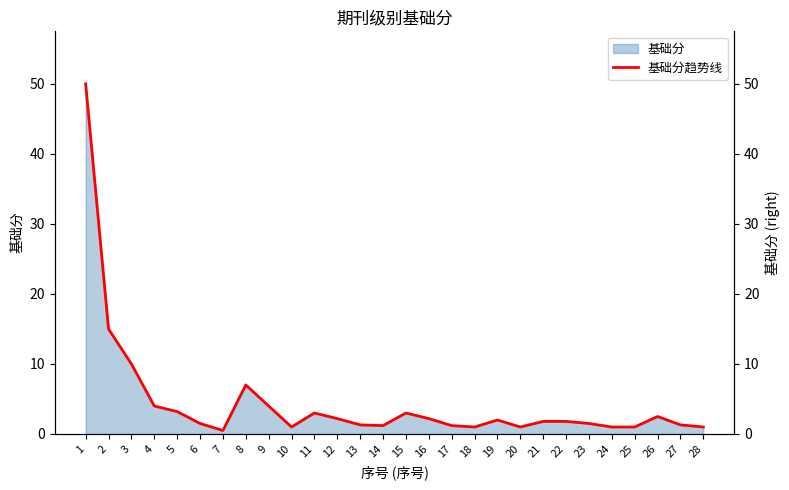

How many values exceed 1?

21